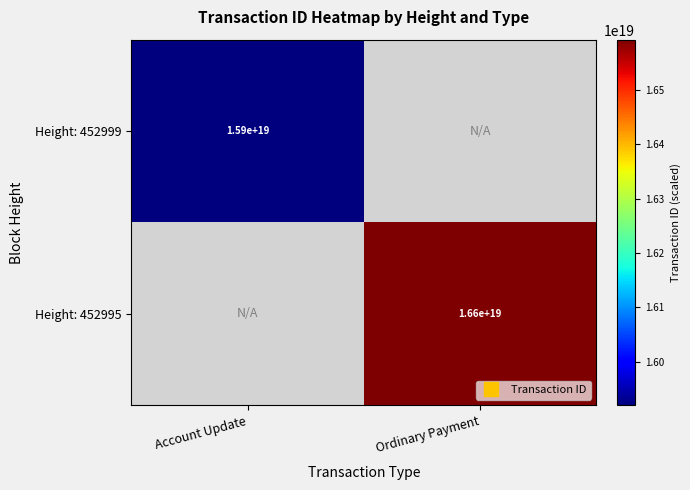

How many positive values does the Height: 452999 series have?

1